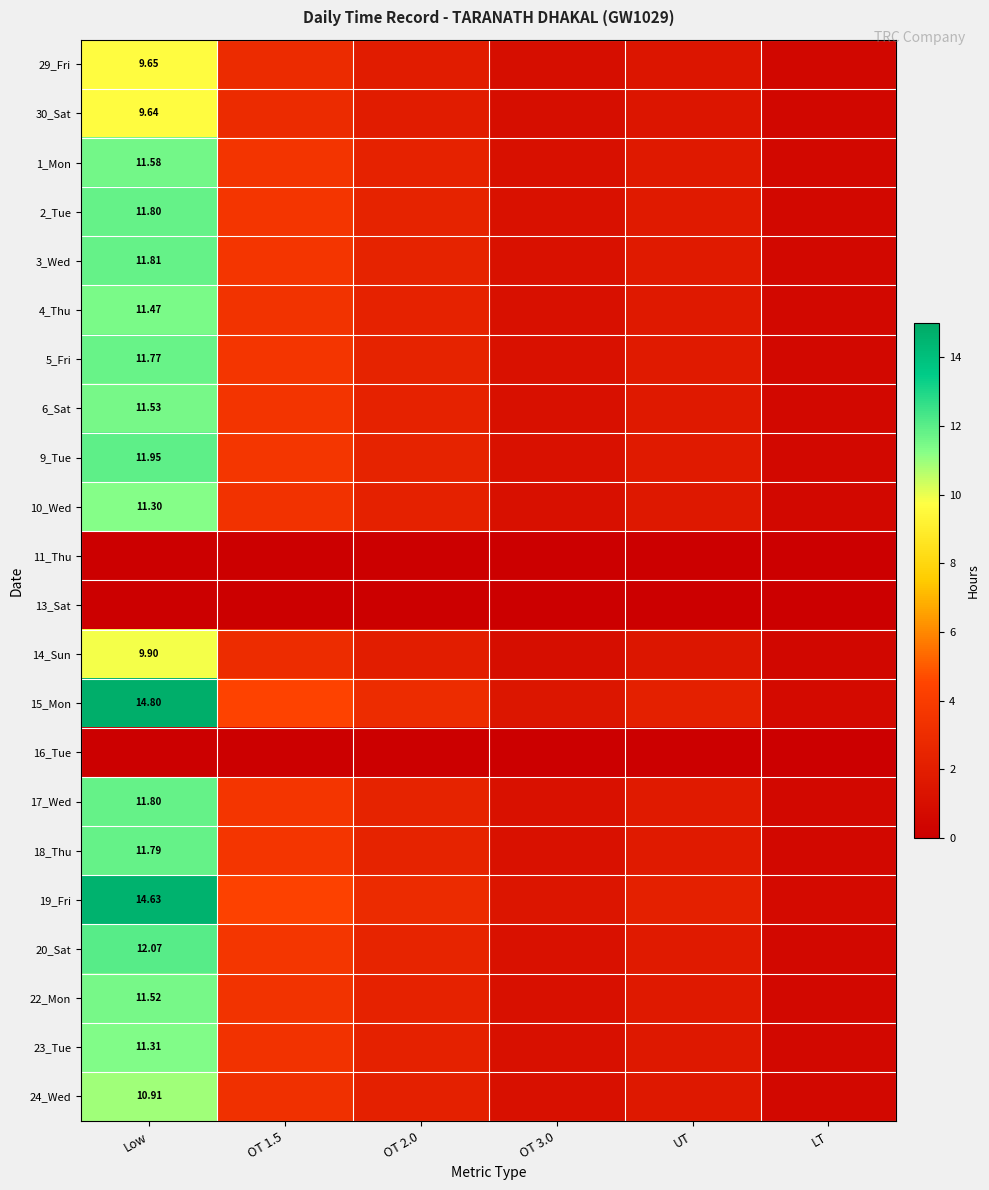

At which category is the sum across all series the highest?

Low